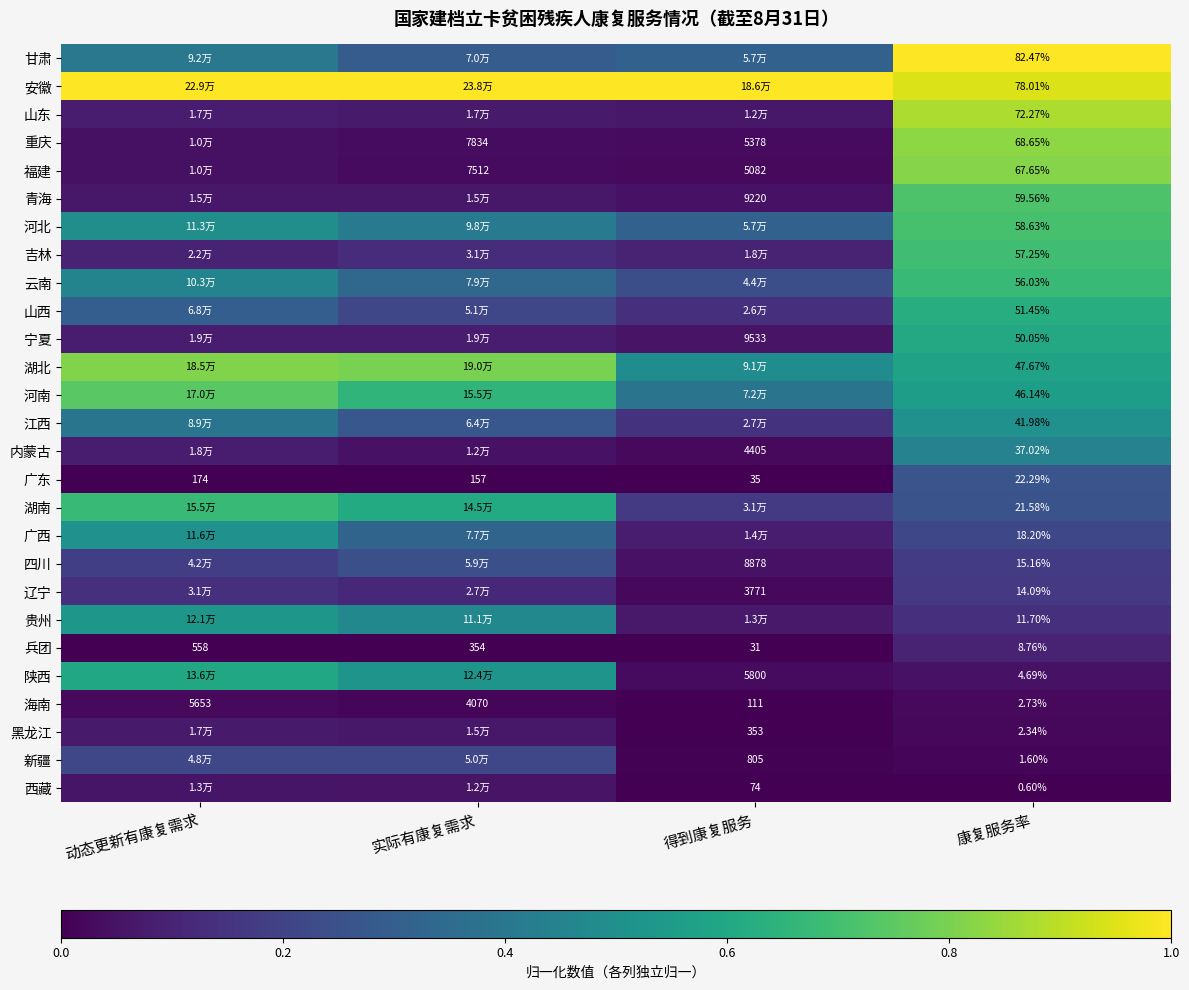

Between 得到康复服务 and 动态更新有康复需求, which is larger?

动态更新有康复需求